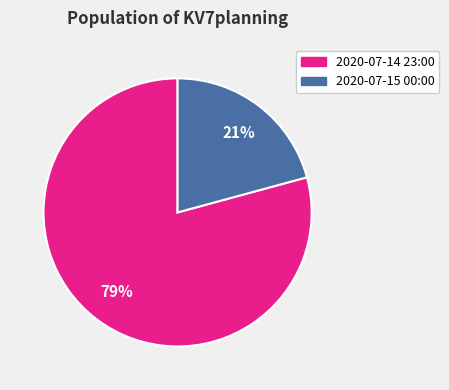

Count the number of slices in the pie.

2